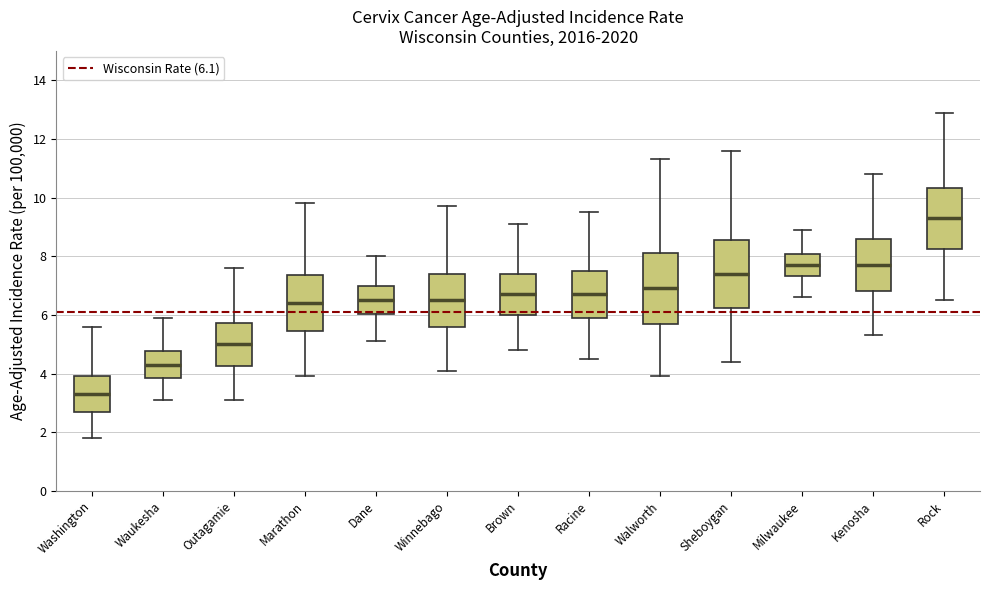

Which box's median line is the highest?

Rock